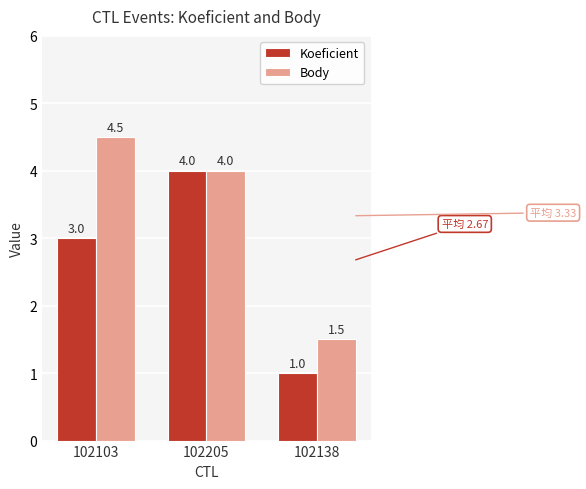

Is it true that Koeficient equals 3.0 at 102103?

True